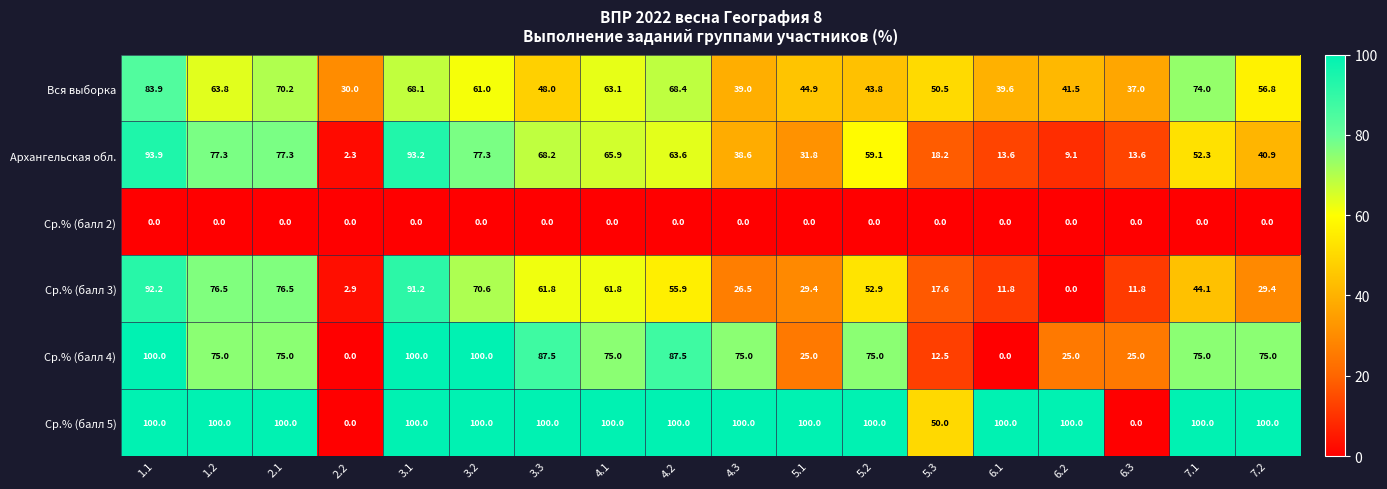

The value of Ср.% (балл 3) at 3.3 is 30.6. True or false?

False